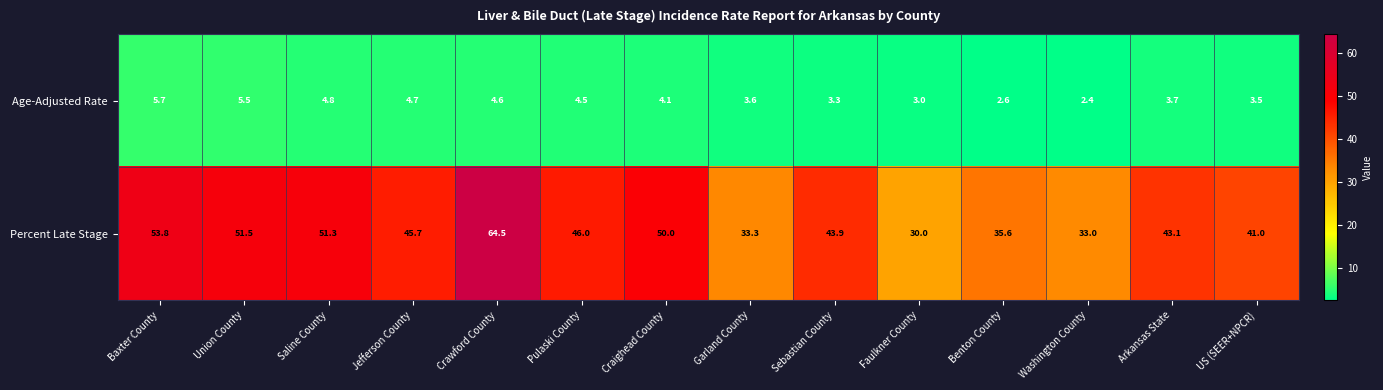

What is the minimum value for Age-Adjusted Rate?

2.4